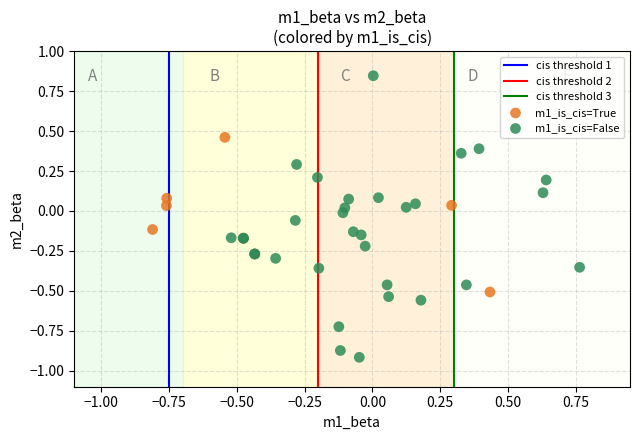

Which series contains the highest Y value?

m1_is_cis=False